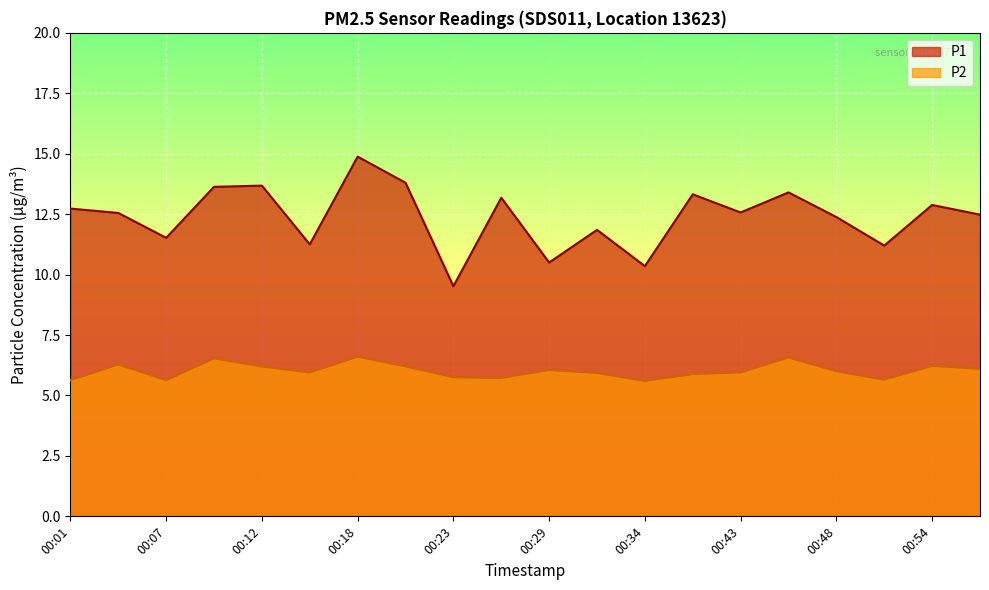

True or false: P1 and P2 intersect in this chart.

False